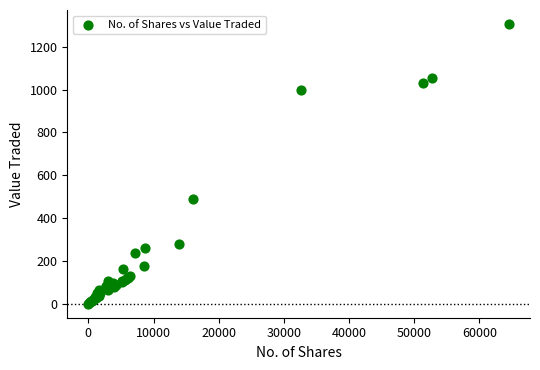

What Y value in the scatter plot is closest to 653?

491